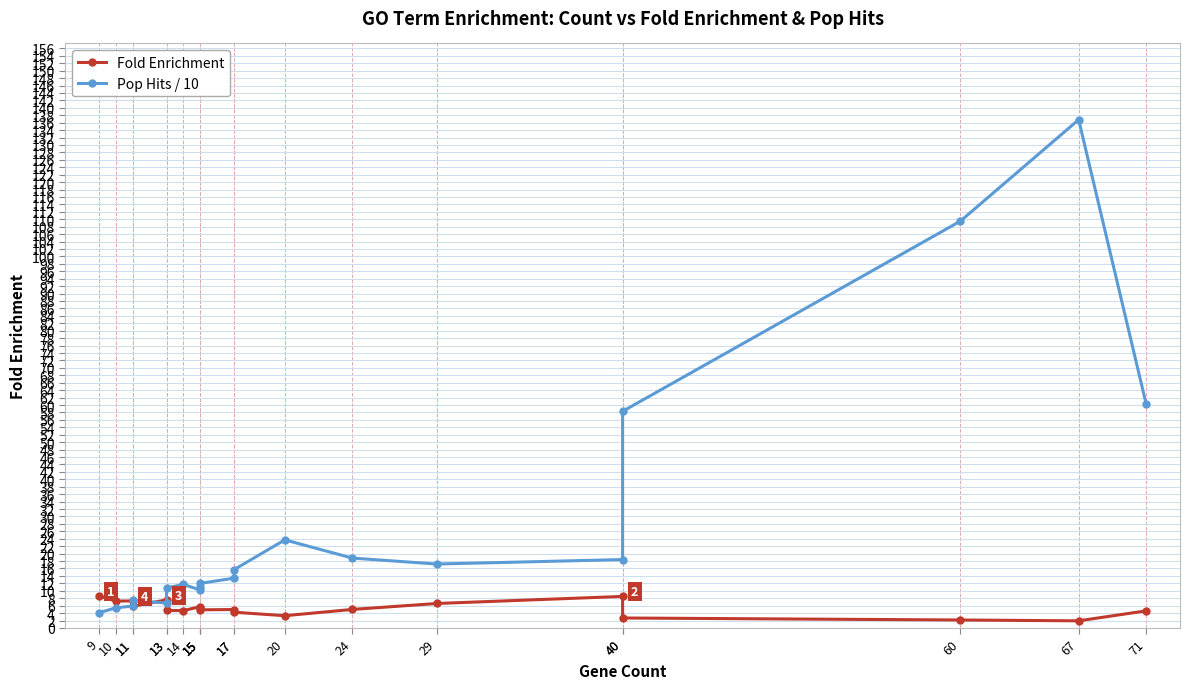

Is it true that Fold Enrichment equals 8.9 at 15?

False